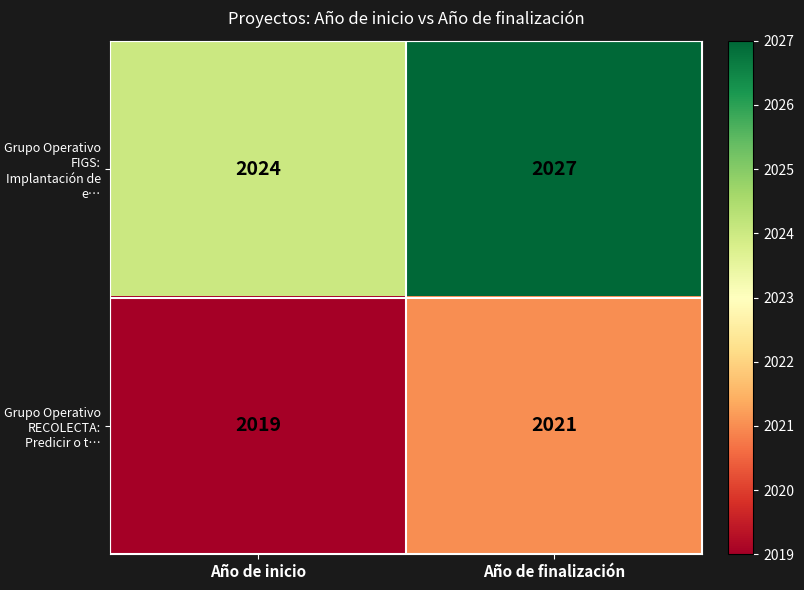

What is the average value of the Grupo Operativo FIGS: Implantación de e… series?

2026